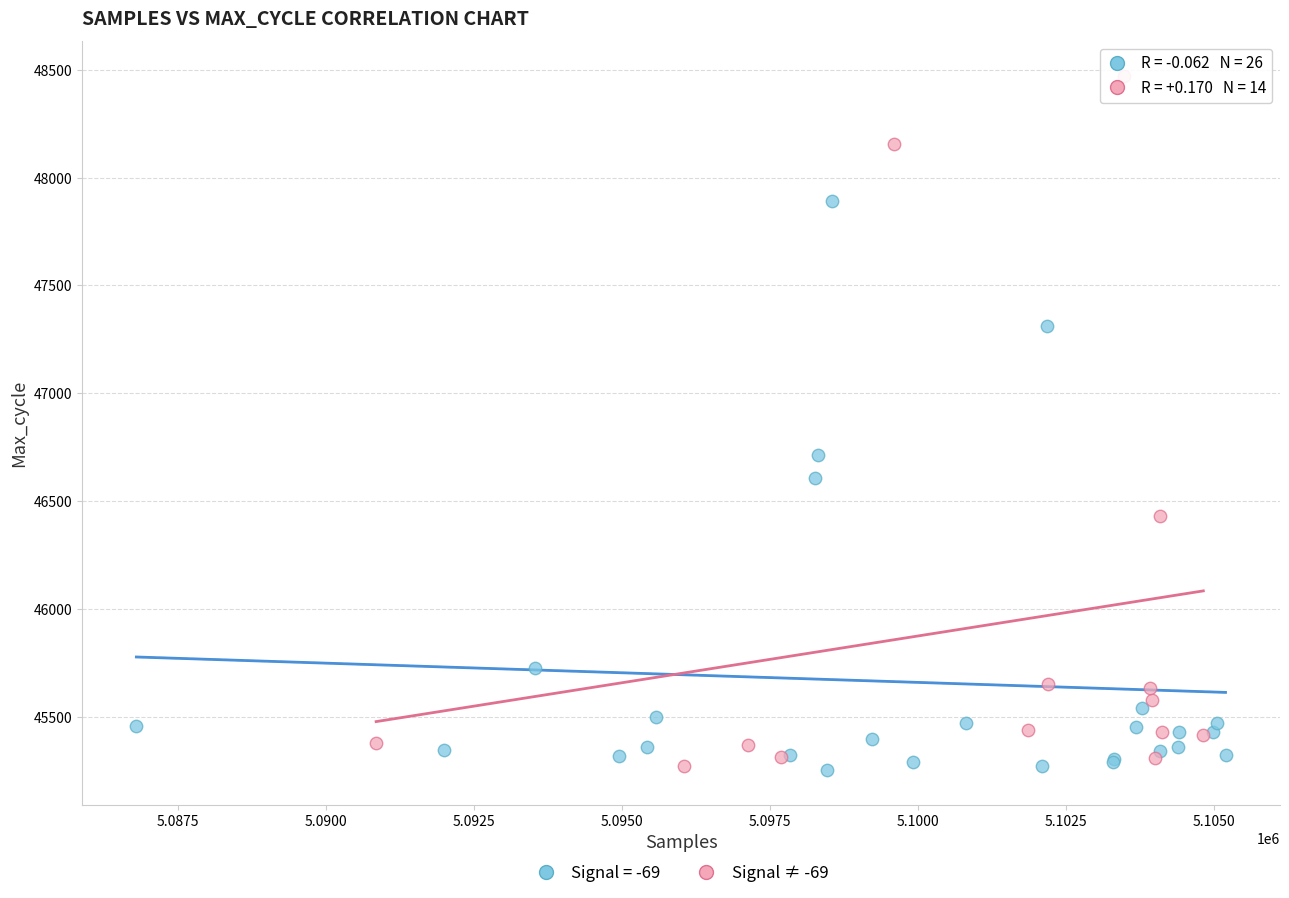

Which series contains the highest Y value?

Signal ≠ -69